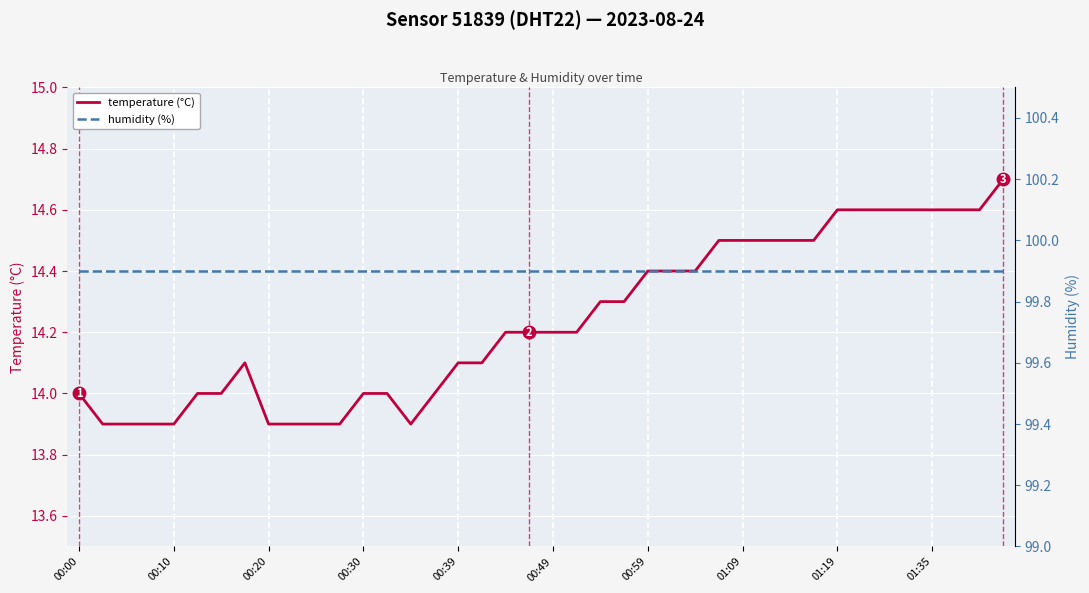

What is the lowest value of the temperature (°C) series?

13.9